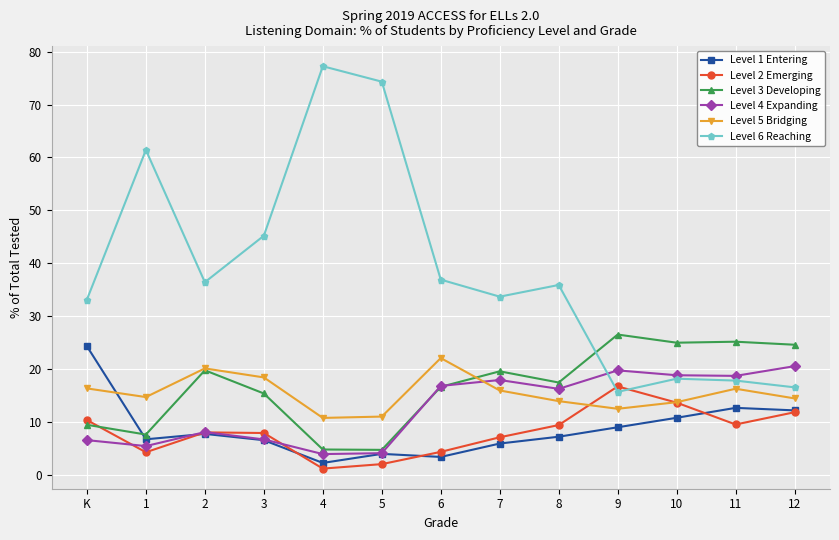

Is it true that Level 5 Bridging equals 16.3 at 11?

True